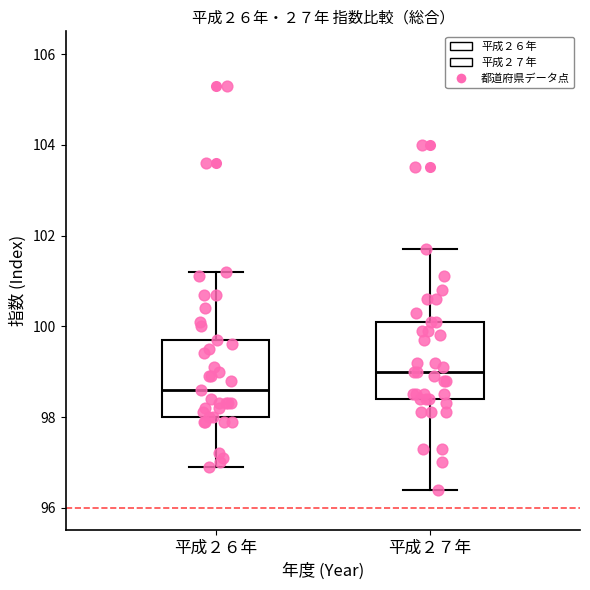

Reading left to right, transcribe this box plot: for each box, give where its median line is, the range the box spans, and where its two whiskers end, as read against the y-axis. The values are not printed on the chart, so give them approximately, as read against the axis.

平成２６年: median 98.6, box 98.0 to 99.8, whiskers 97.0 to 101.2
平成２７年: median 99.0, box 98.4 to 100.2, whiskers 96.4 to 101.8